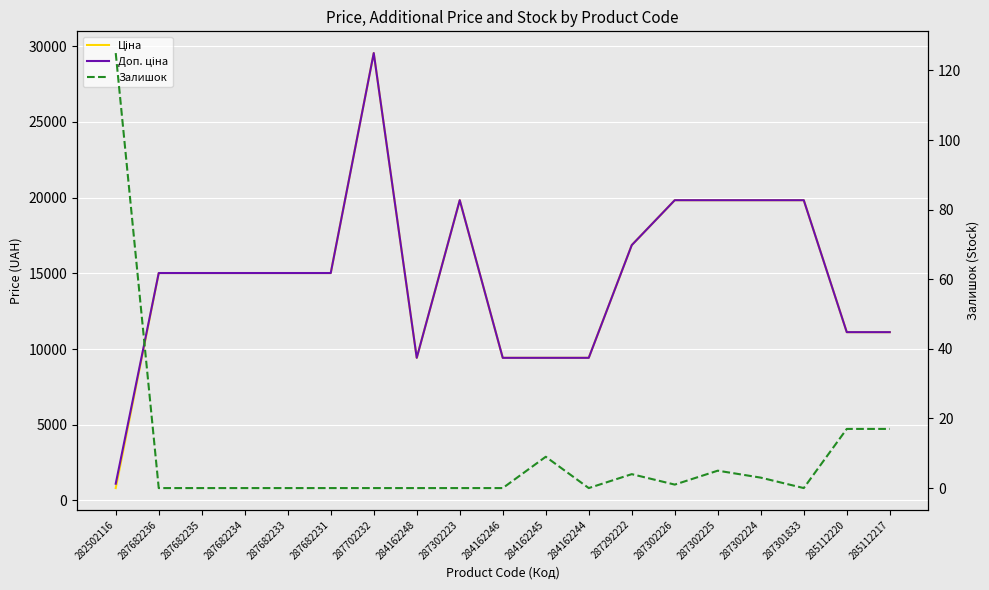

Which category has the lowest value in the Залишок series?

287682236